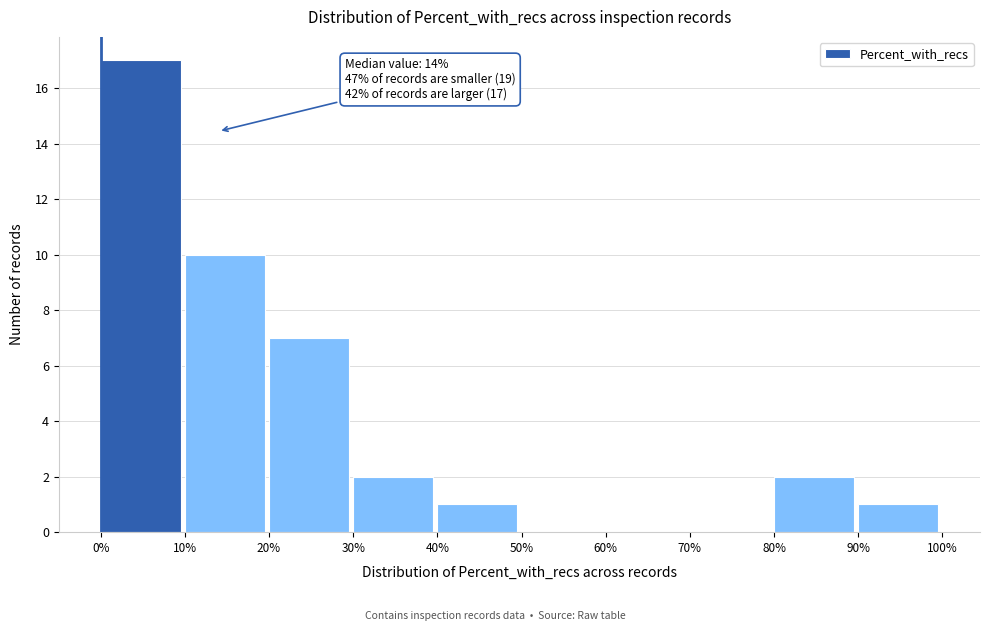

Which range on the x-axis has the tallest bar?

0% to 10%